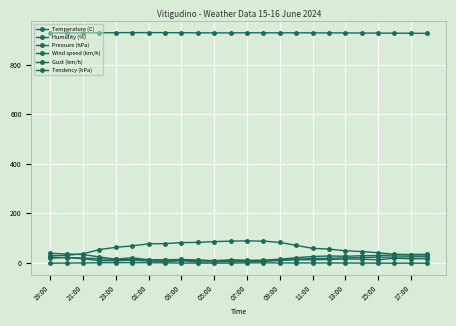

True or false: Gust (km/h) has more than 0 interior local peaks.

True